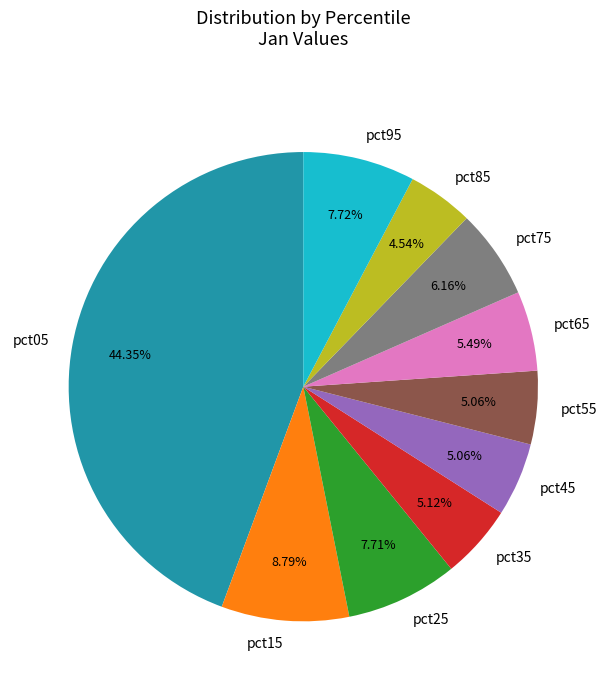

Combined, what portion of the pie is pct65 and pct35?

10.6%